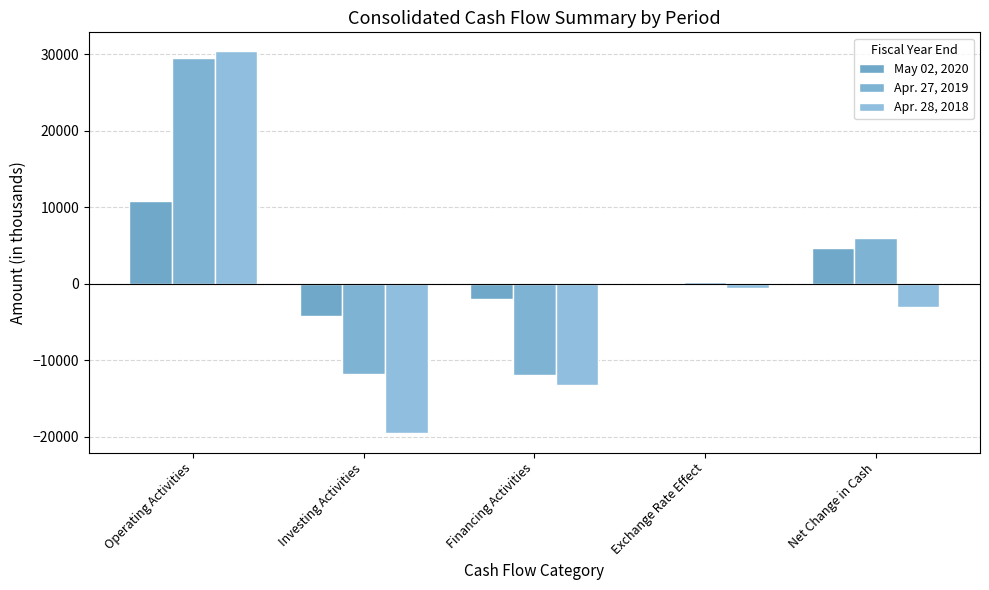

What is the average value of the Apr. 27, 2019 series?

2395